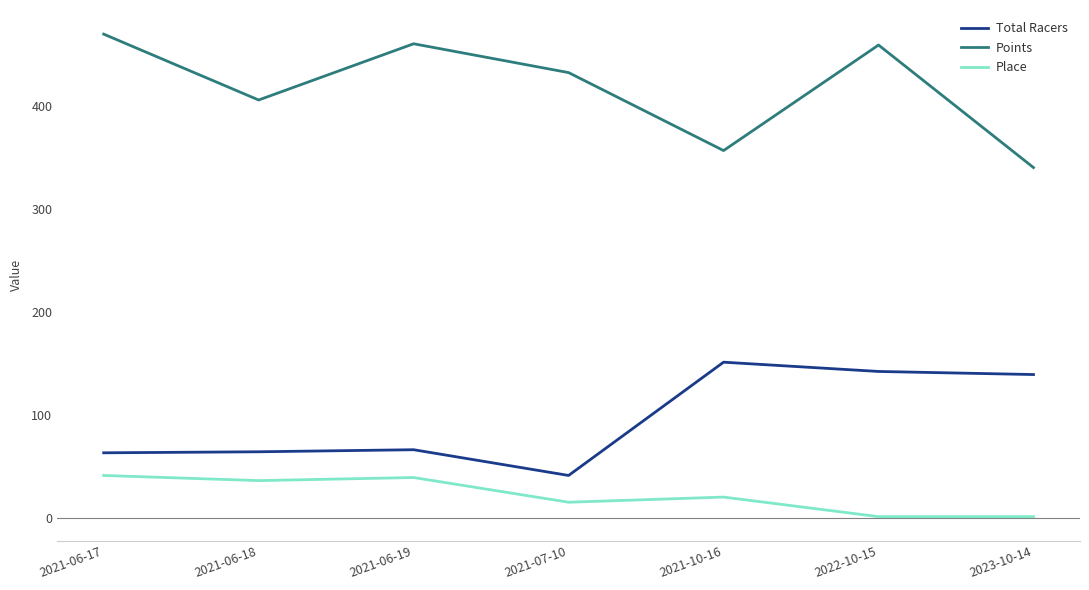

What is the total value across all series at 2021-06-17?

573.6